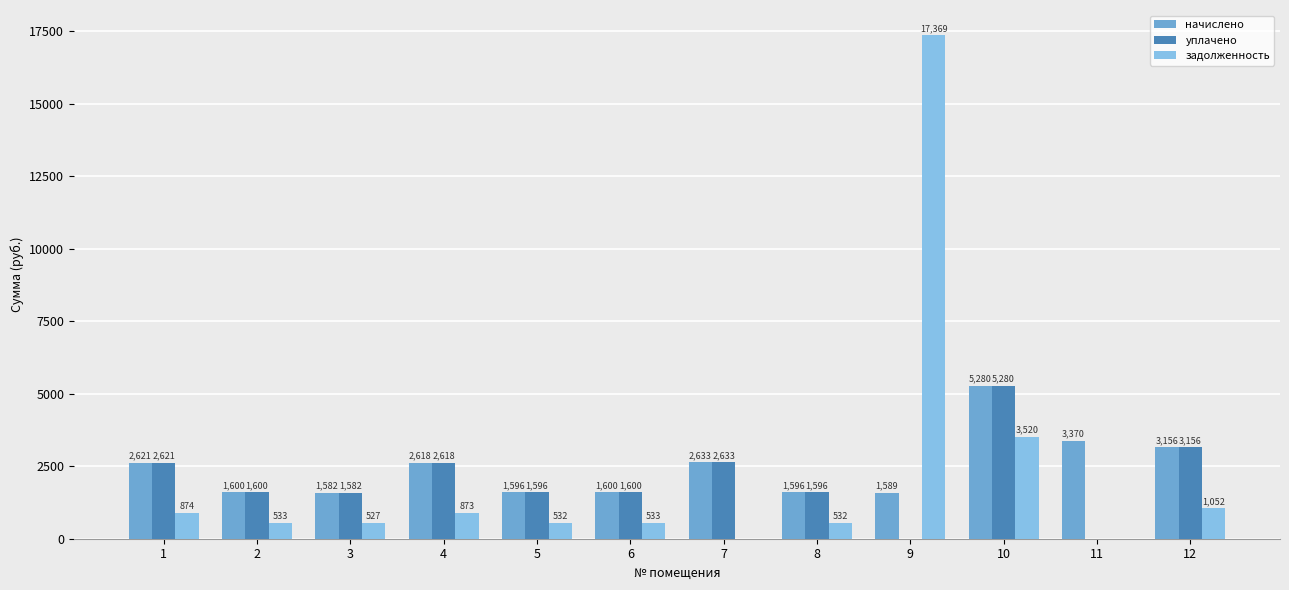

What is the maximum value shown in the chart?

17369.5